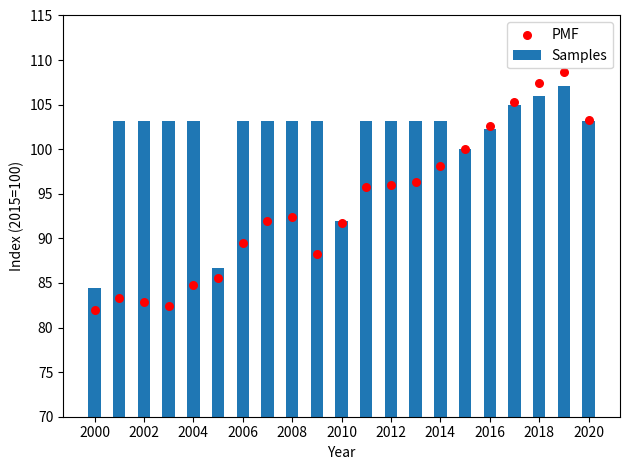

The Samples series shows 29.4 at 2020. True or false?

False